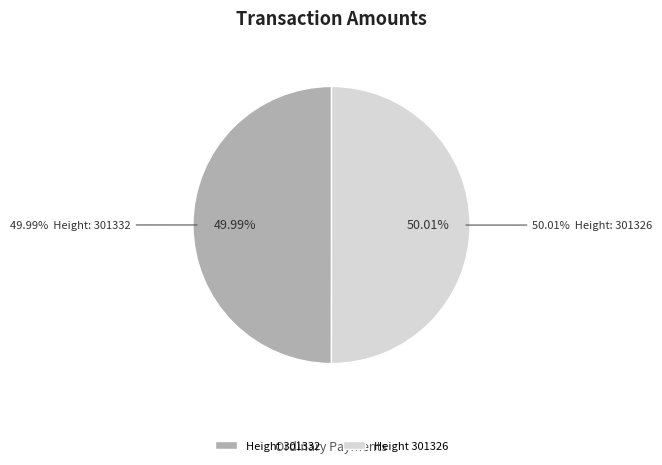

Do 301332 and 301326 together represent more than half of the pie?

Yes